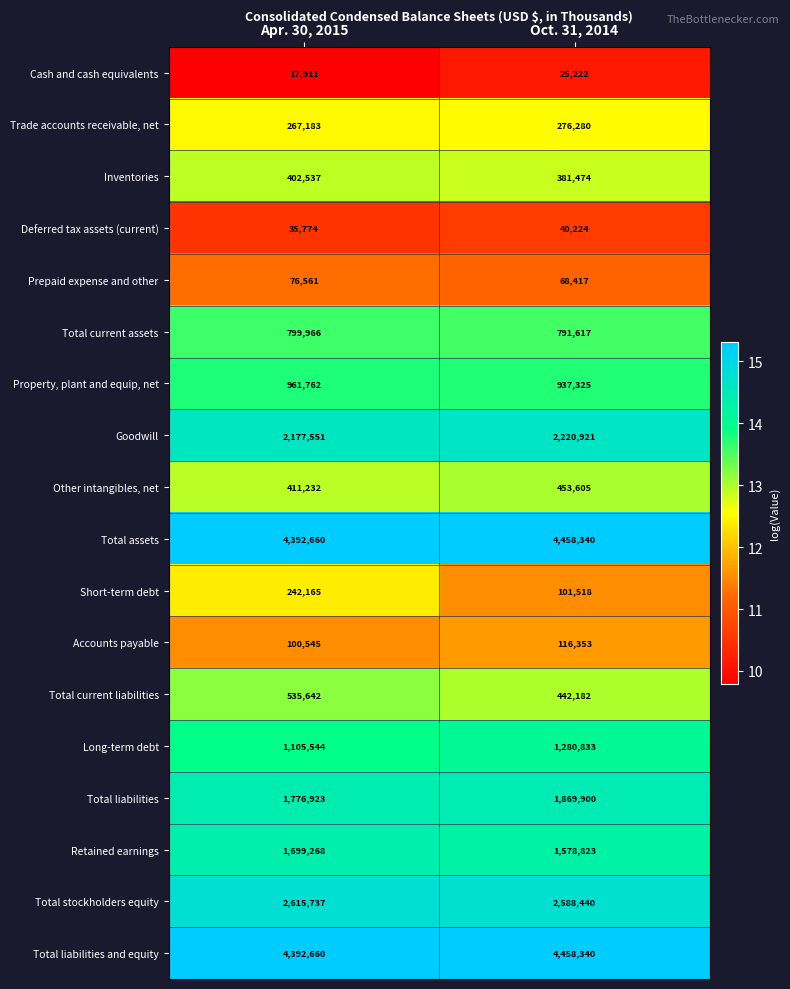

What is the difference between the Other intangibles, net values at Oct. 31, 2014 and Apr. 30, 2015?

42373